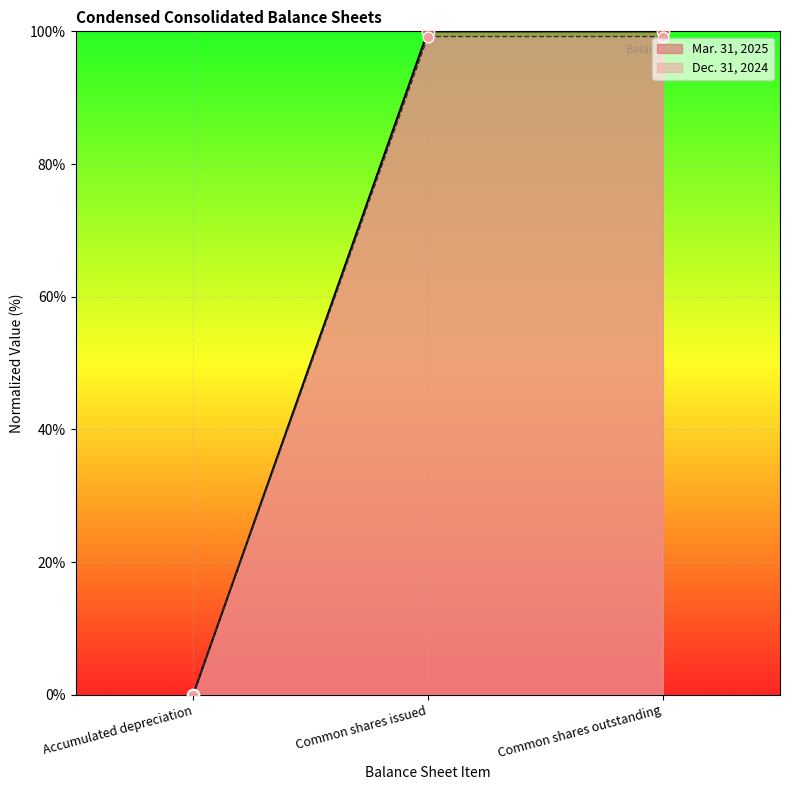

Which series reaches the maximum Y coordinate?

Mar. 31, 2025